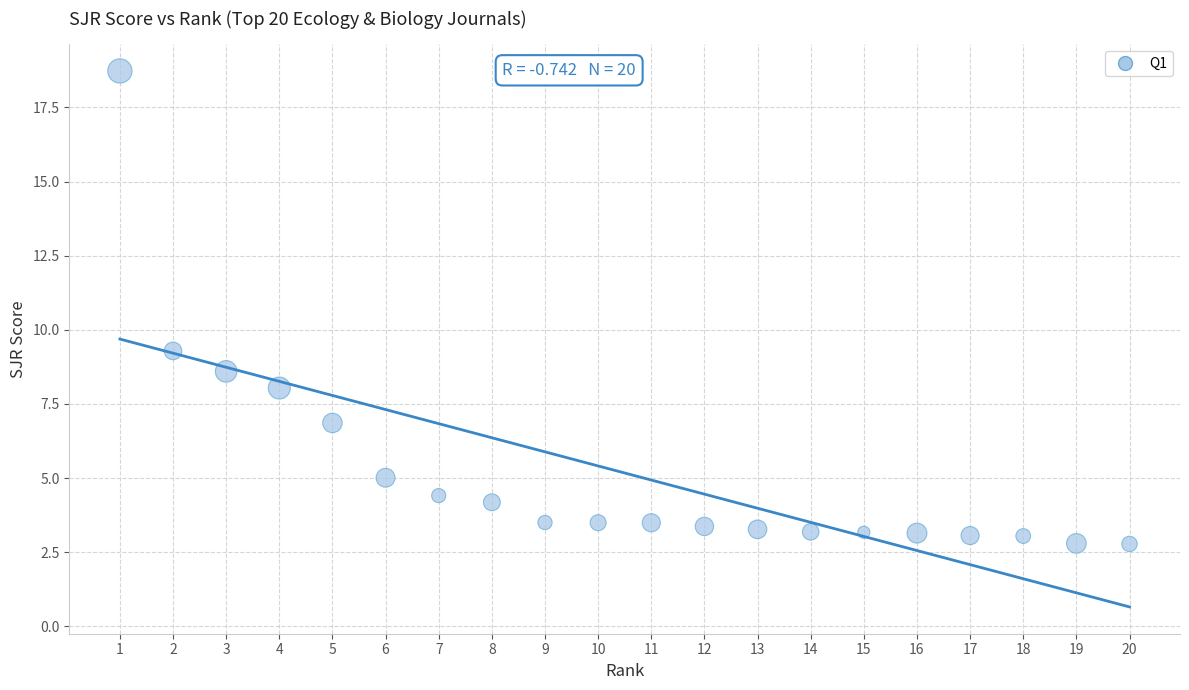

What Y value in the scatter plot is closest to 10?

9.3